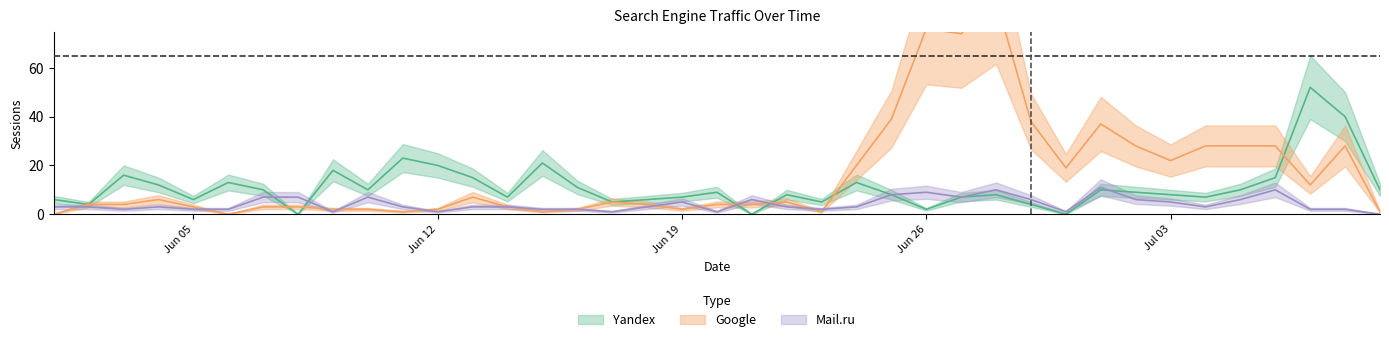

True or false: Yandex has a value of 8 at 2017-06-03.

False